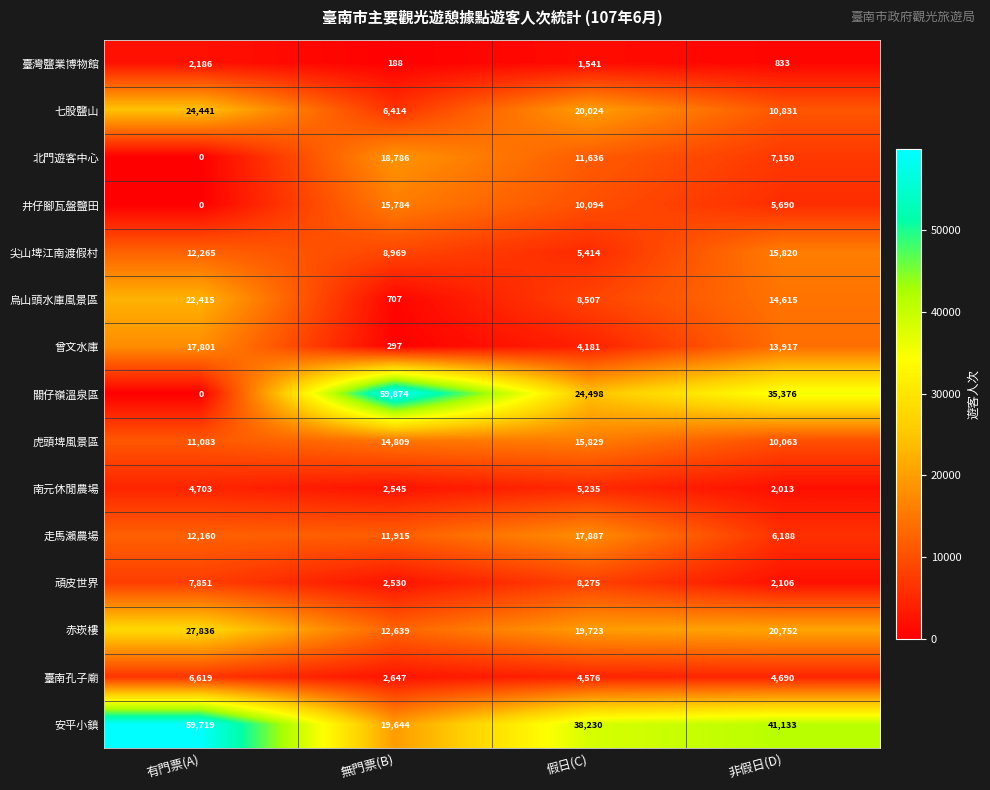

At which category does the chart reach its minimum across all series?

有門票(A)